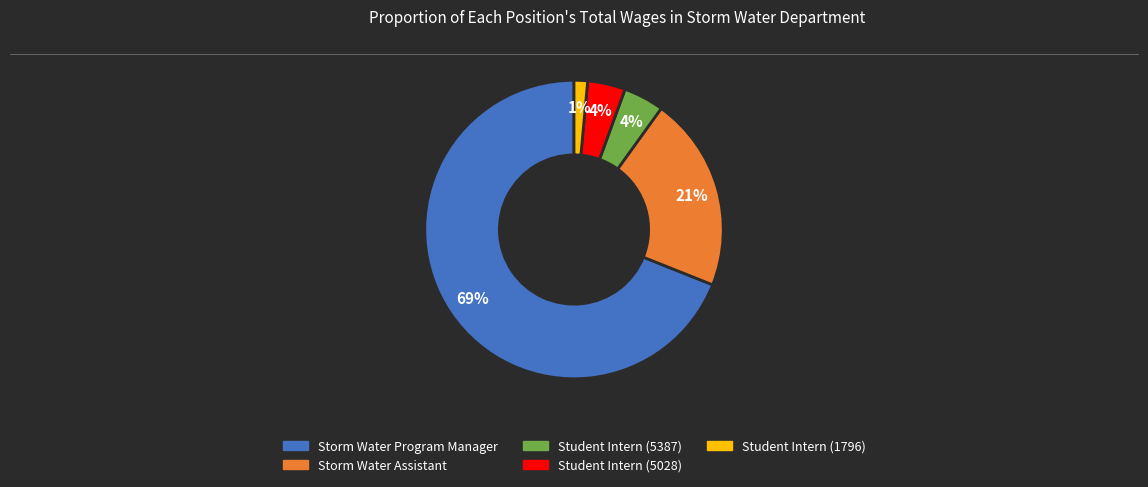

To the nearest percent, what is the average slice percentage?

20%